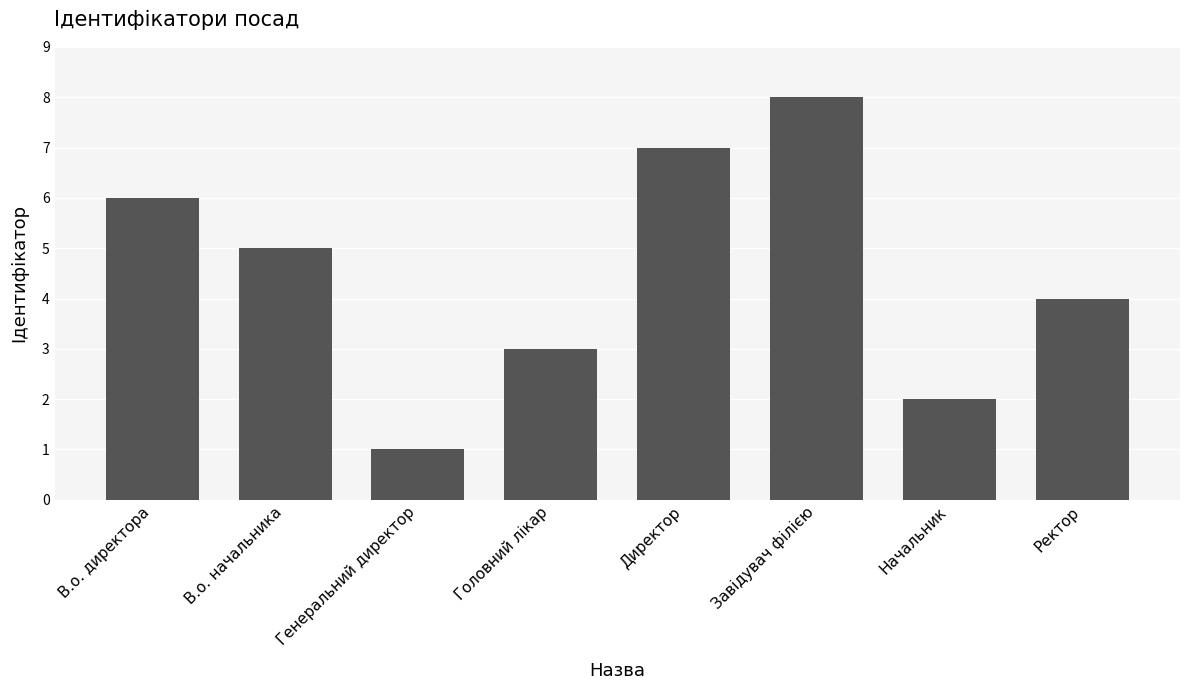

What is the approximate value at Завідувач філією?

8